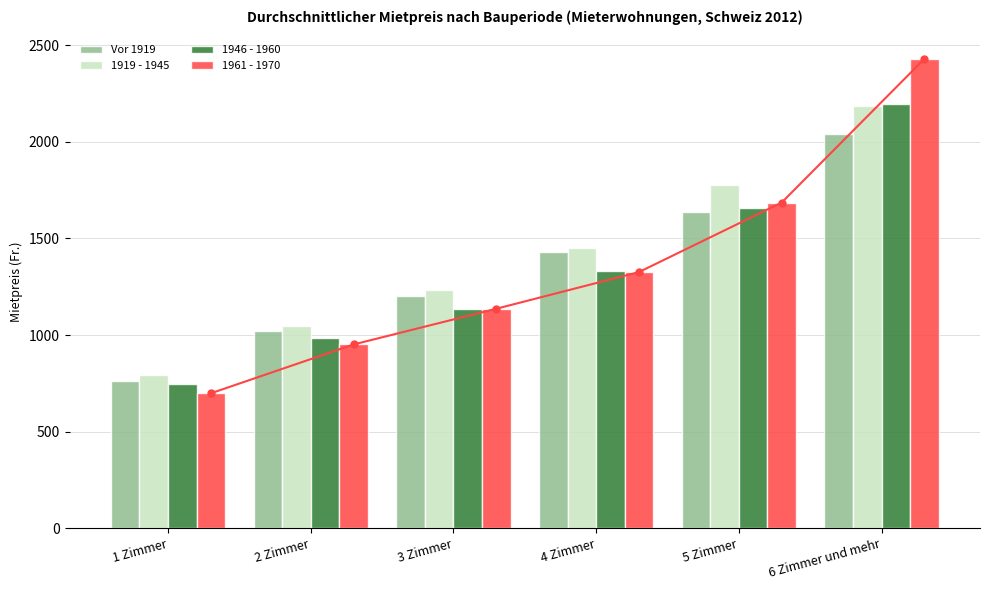

What is the difference between the maximum and minimum values in the 1919 - 1945 series?

1395